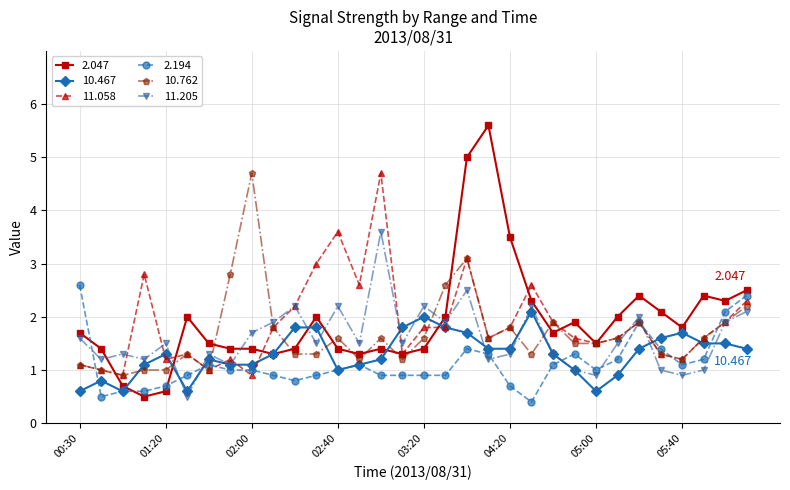

True or false: 2.047 has more than 1 points higher than both neighbors.

True